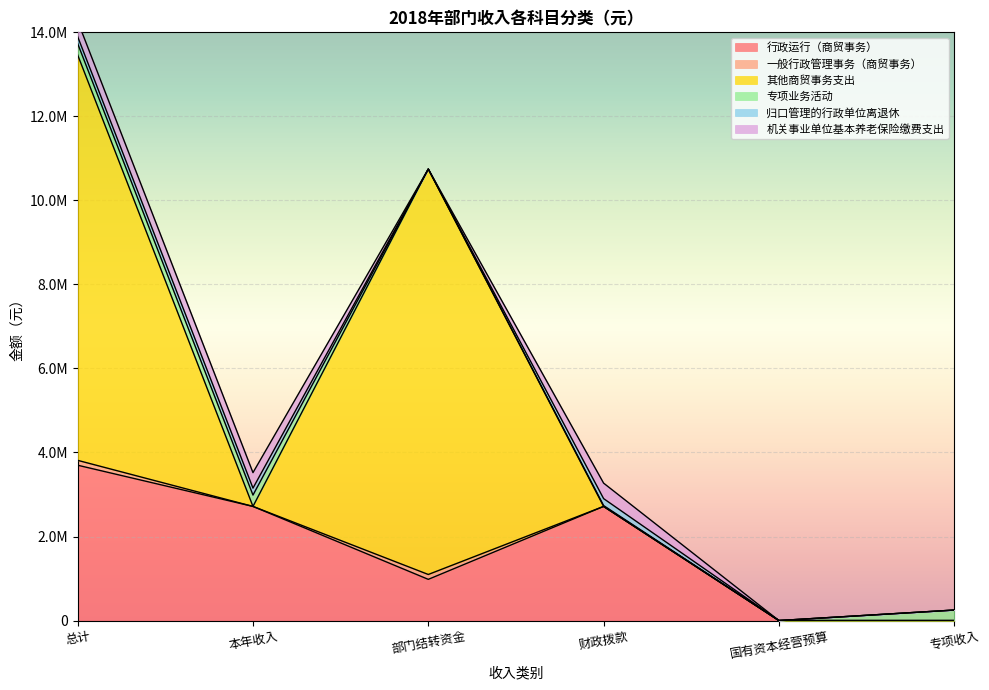

Reading left to right, what are all the values shown in this chart?

行政运行（商贸事务）: 3697176.9	2716599.7	980577.2	2716599.7	0.0	0.0
一般行政管理事务（商贸事务）: 116045.0	0.0	116045.0	0.0	0.0	0.0
其他商贸事务支出: 9649761.5	0.0	9649761.5	0.0	0.0	0.0
专项业务活动: 270000.0	270000.0	0.0	20000.0	0.0	250000.0
归口管理的行政单位离退休: 165519.0	165519.0	0.0	165519.0	0.0	0.0
机关事业单位基本养老保险缴费支出: 368668.4	368668.4	0.0	368668.4	0.0	0.0